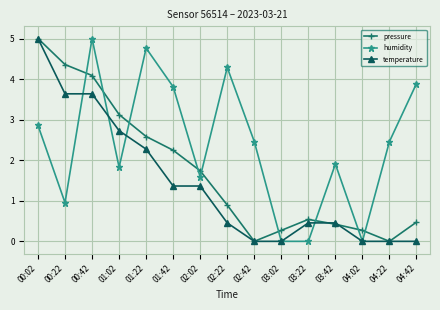

True or false: humidity and pressure intersect in this chart.

True